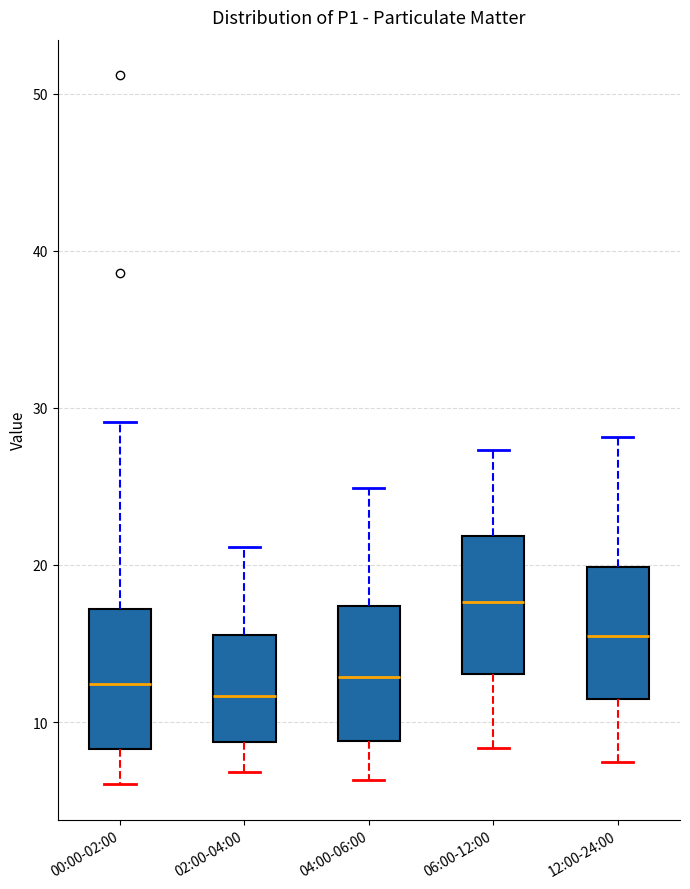

Where is the lower edge of the box for 06:00-12:00 on the y-axis? The values are not printed on the chart, so give them approximately, as read against the axis.

13